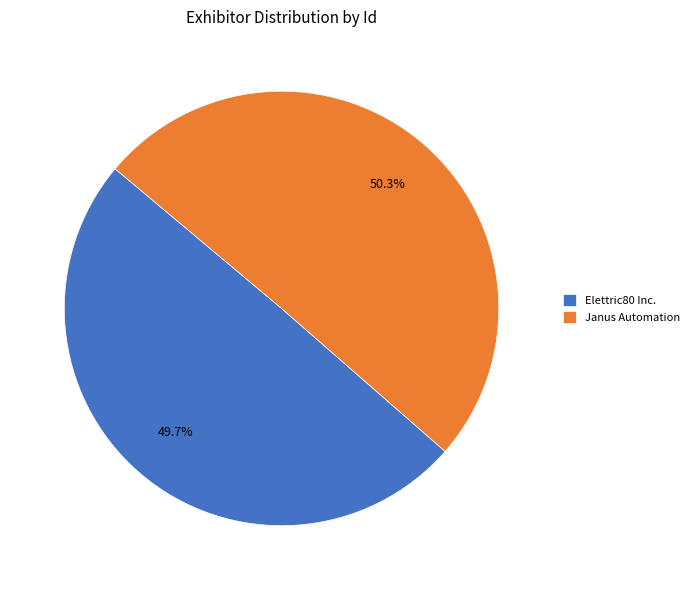

The Janus Automation slice represents 65% of the pie. True or false?

False